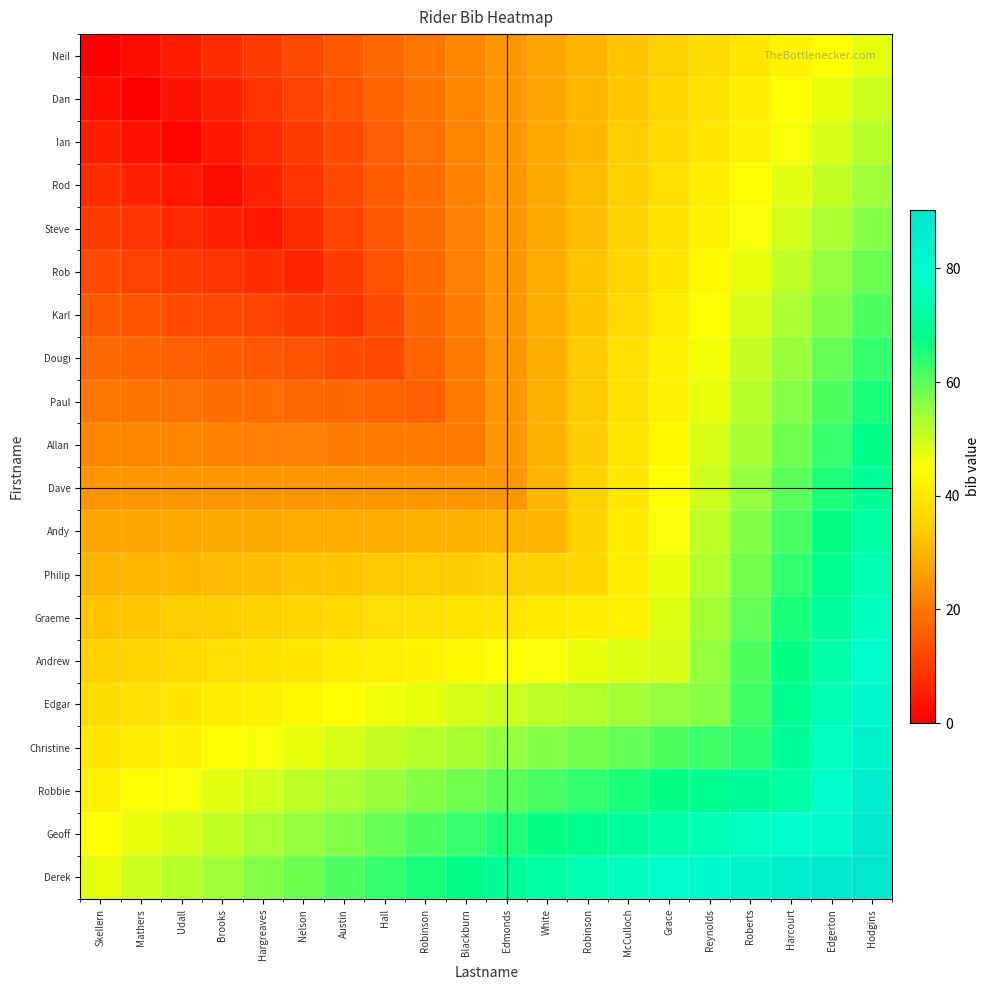

Which label corresponds to the smallest value in the chart?

Skellern